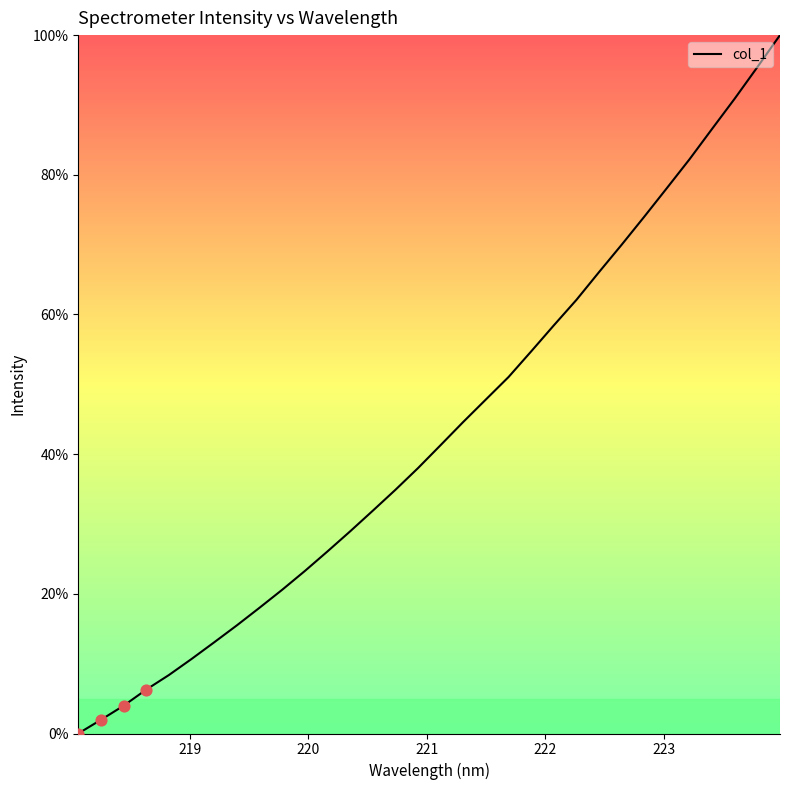

What is the difference between the maximum and minimum values?

100.0